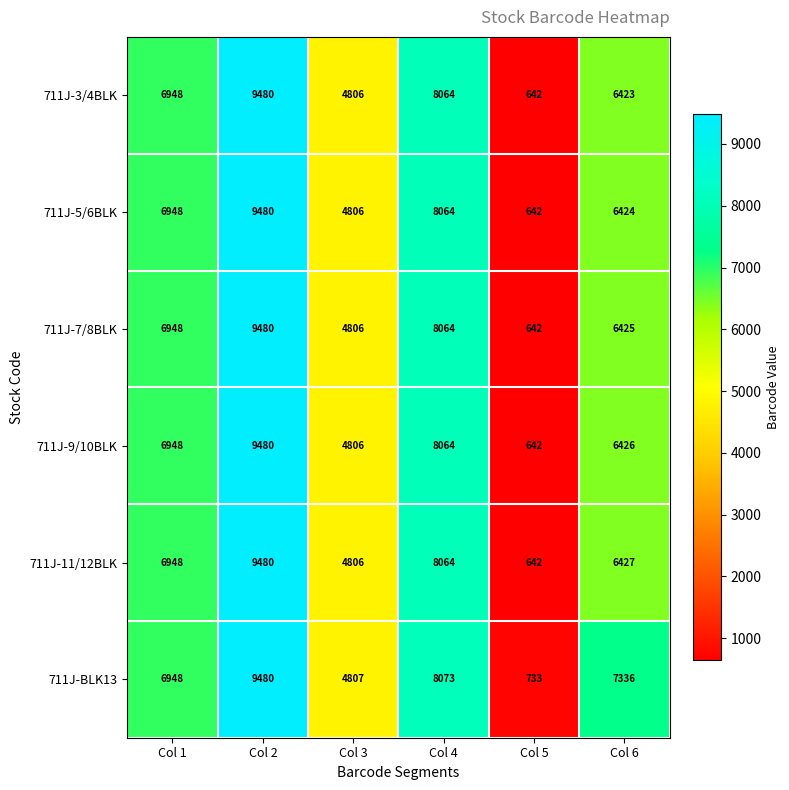

What is the difference between the maximum and minimum values in the 711J-5/6BLK series?

8838